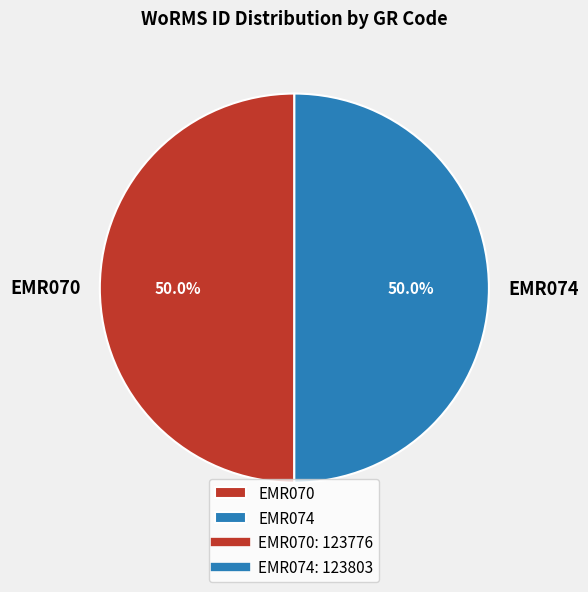

Approximately how many times larger is the value at EMR074 compared to EMR070?

1.0